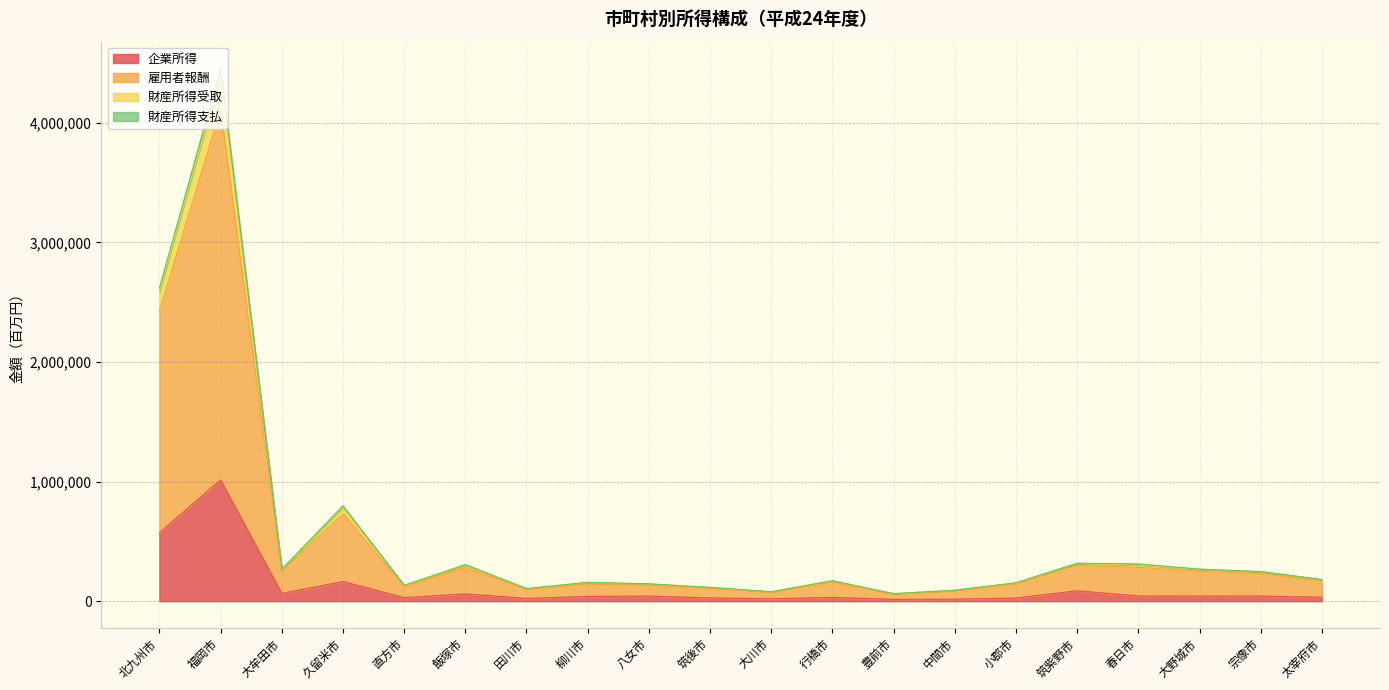

True or false: 企業所得 and 雇用者報酬 cross at least once.

False